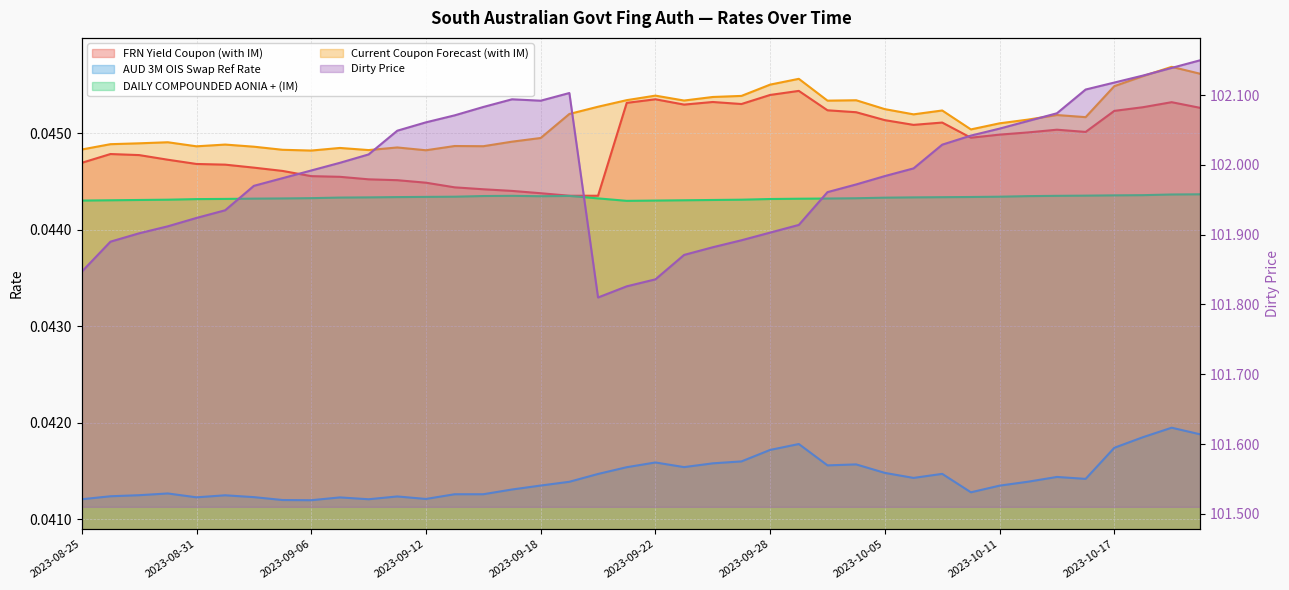

Read the Dirty Price value at 2023-10-17.

102.1